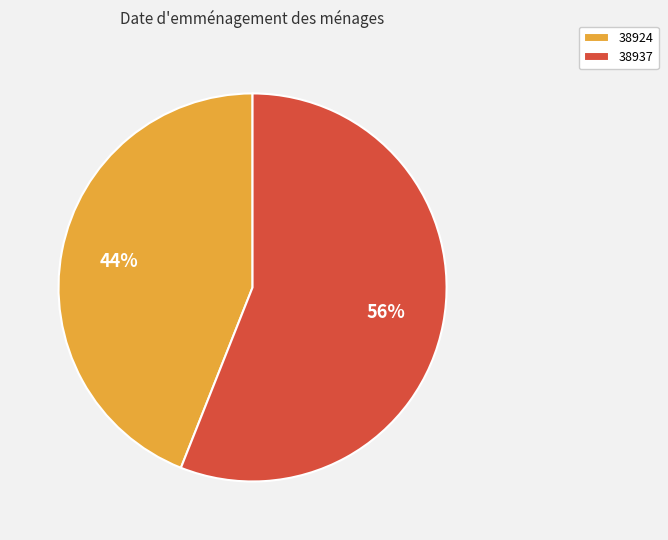

Between 38924 and 38937, which is larger?

38937